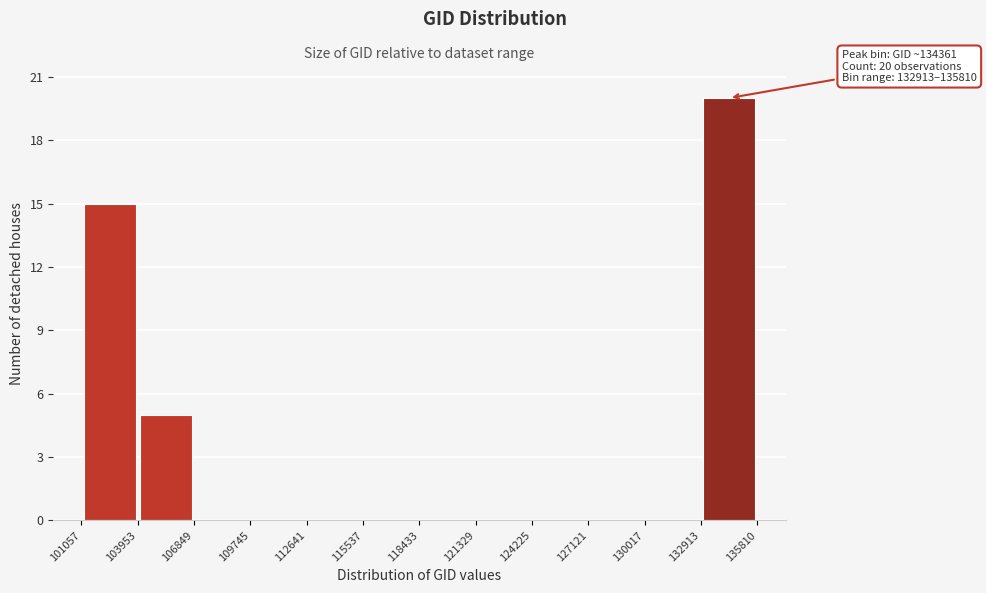

Which range on the x-axis has the tallest bar?

132913 to 135810